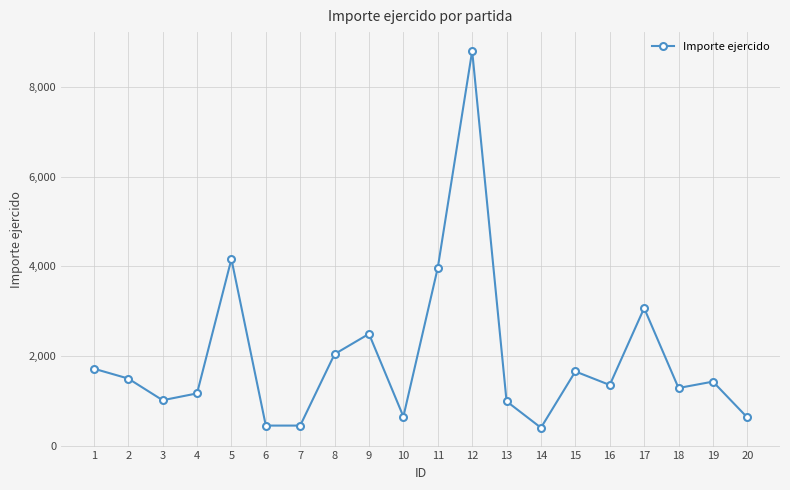

Approximately how many times larger is the value at 1 compared to 18?

1.3